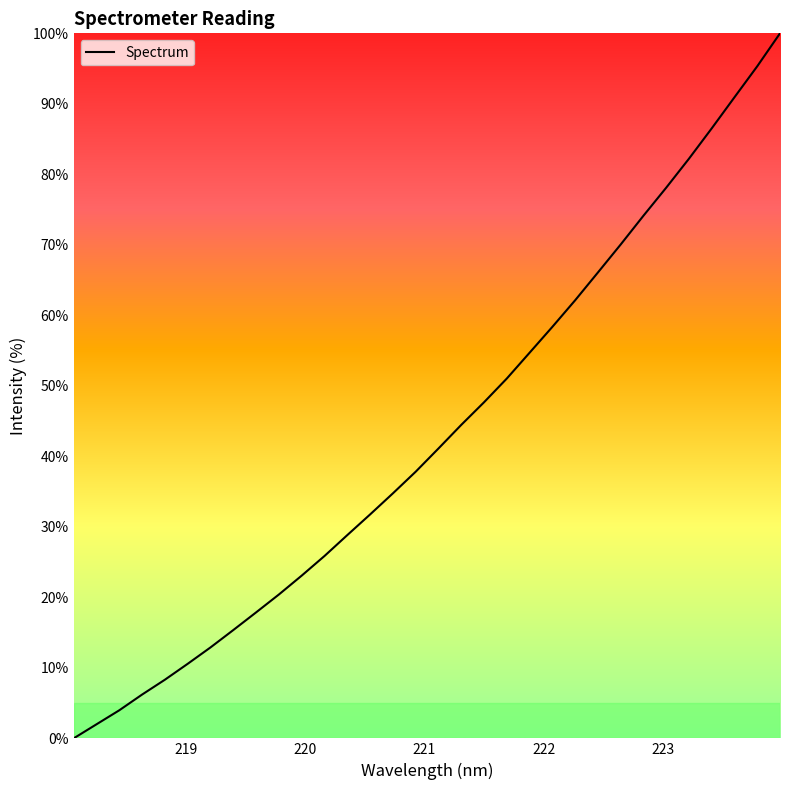

What is the difference between the maximum and minimum values?

100.0